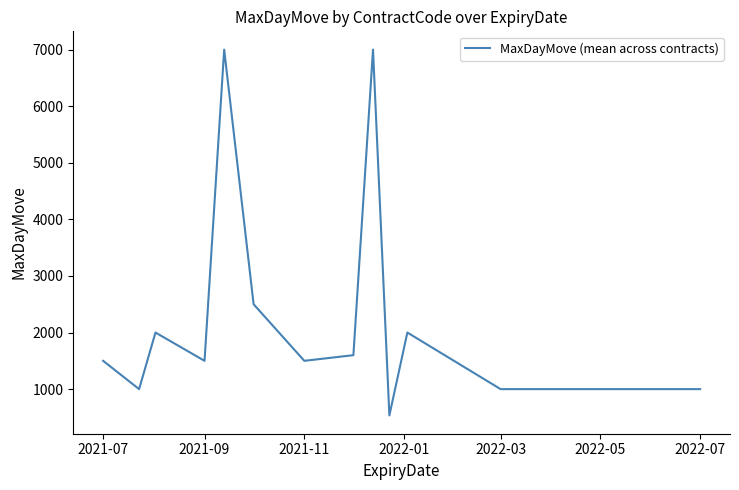

What is the smallest value displayed?

535